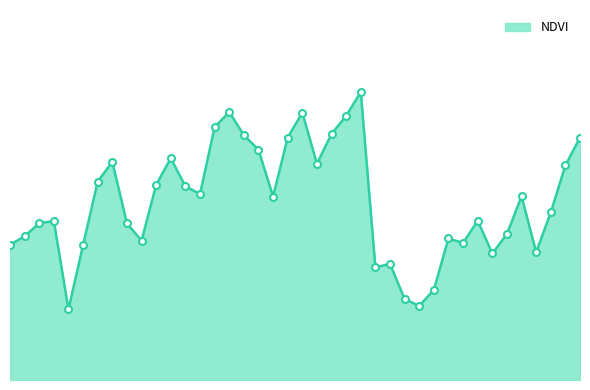

What is the maximum value shown in the chart?

0.1